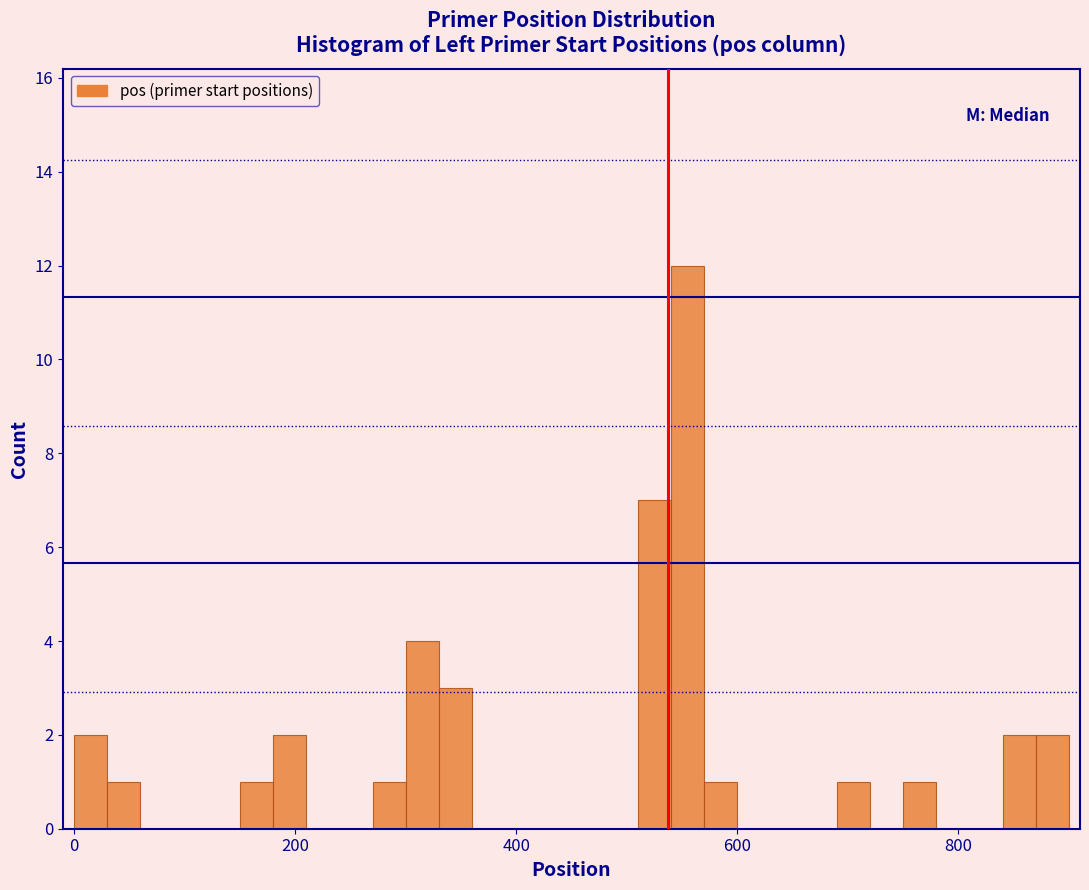

Around what value on the x-axis is the tallest bar? Give the approximate position of its centre, as read against the axis.

560